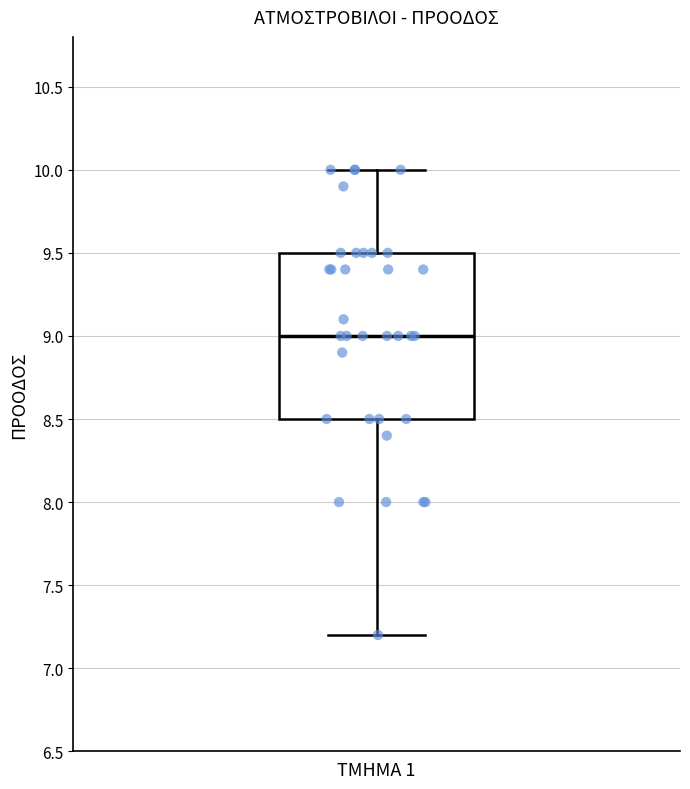

Transcribe this box plot: give where the median line is, the range the box spans, and where the two whiskers end, as read against the y-axis. The values are not printed on the chart, so give them approximately, as read against the axis.

median 9.0, box 8.5 to 9.5, whiskers 7.2 to 10.0